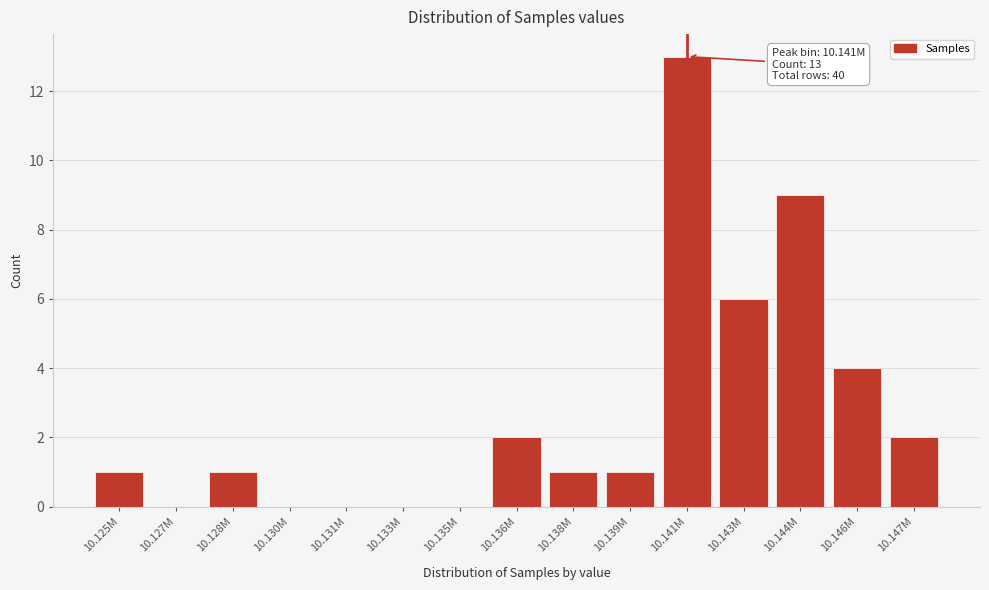

Reading left to right, what are all the values shown in this chart?

10.125M=1	10.127M=0	10.128M=1	10.130M=0	10.131M=0	10.133M=0	10.135M=0	10.136M=2	10.138M=1	10.139M=1	10.141M=13	10.143M=6	10.144M=9	10.146M=4	10.147M=2